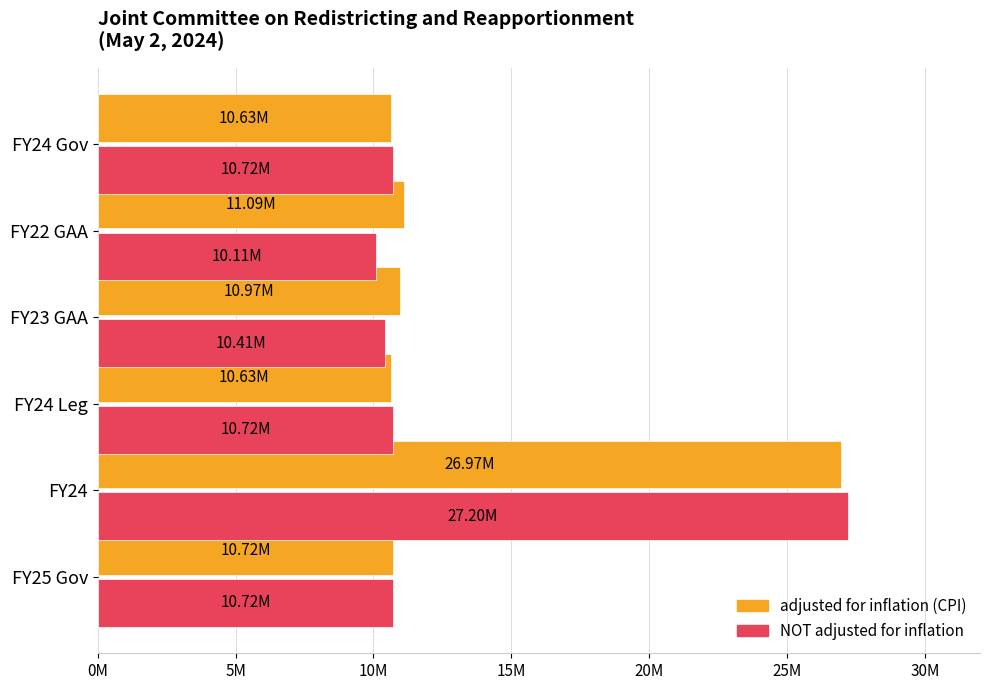

What are all the series names shown in the legend?

adjusted for inflation (CPI), NOT adjusted for inflation